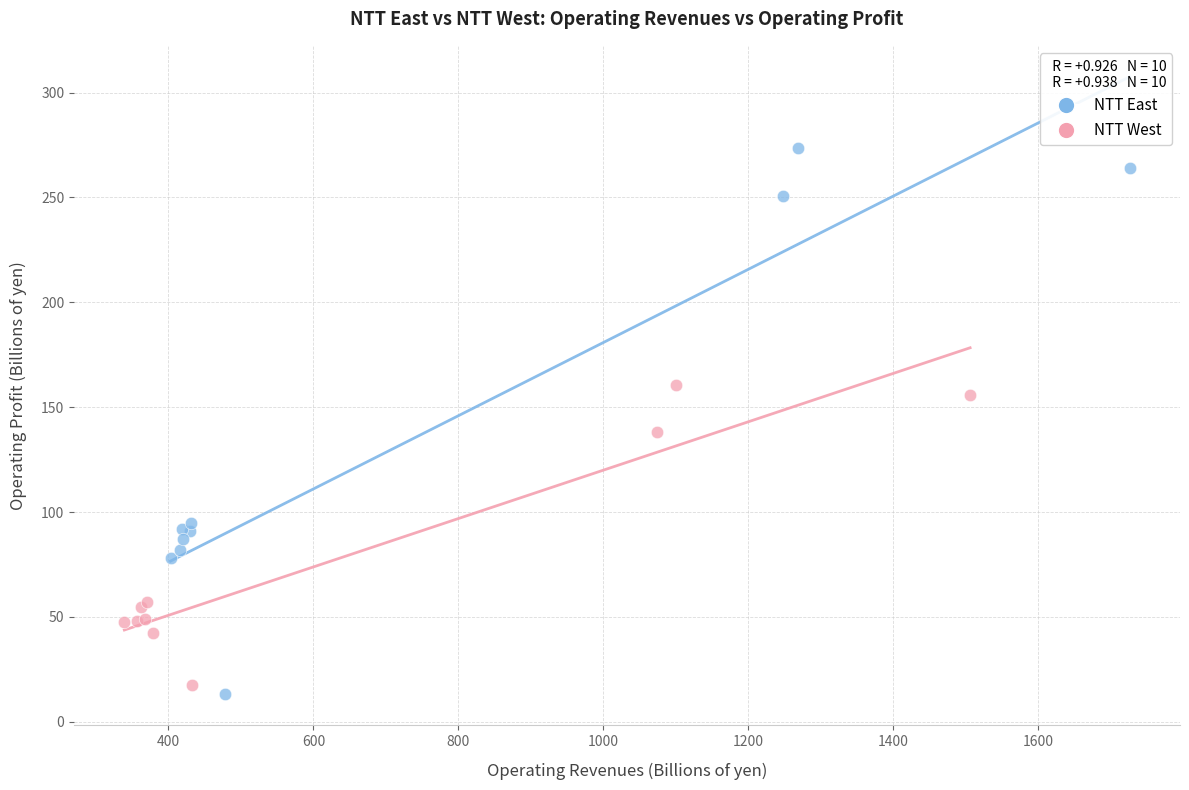

What are all the series names shown in the legend?

NTT East, NTT West